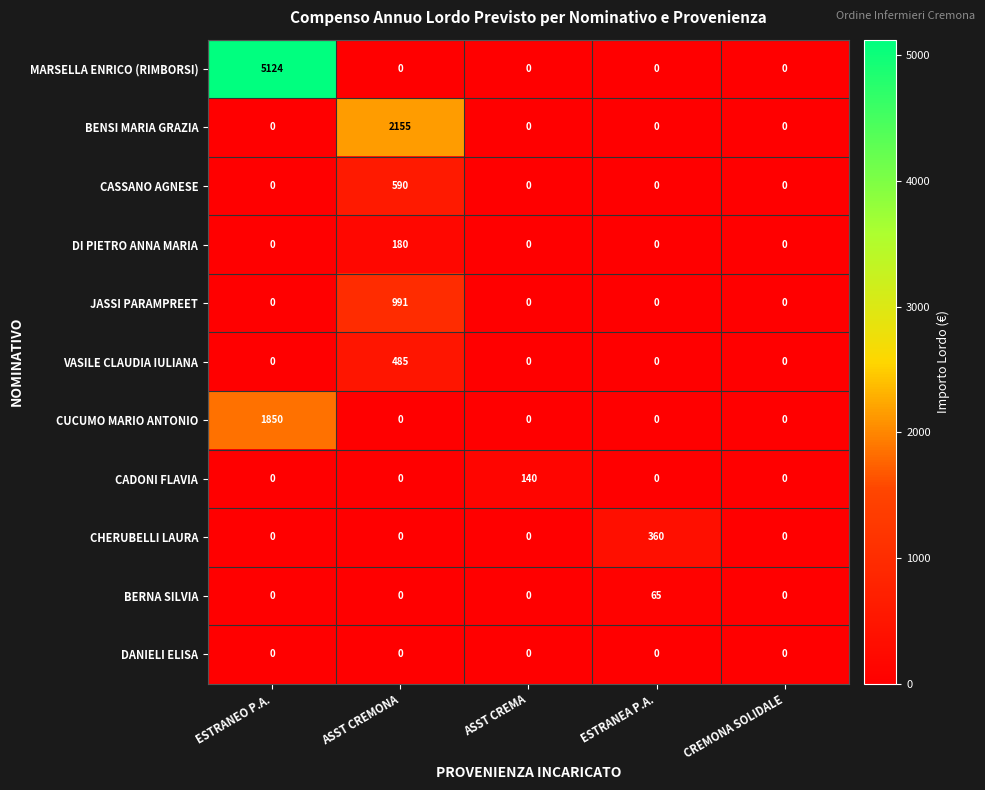

Is it true that CHERUBELLI LAURA equals -125 at ASST CREMONA?

False